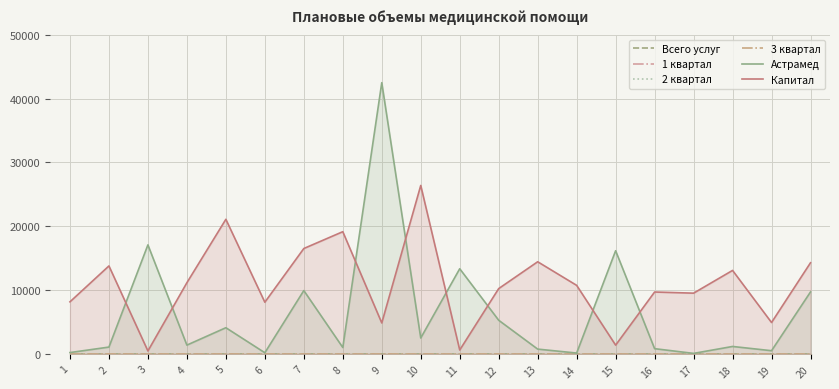

In Астрамед, how many points are lower than both neighbors (excluding endpoints)?

7